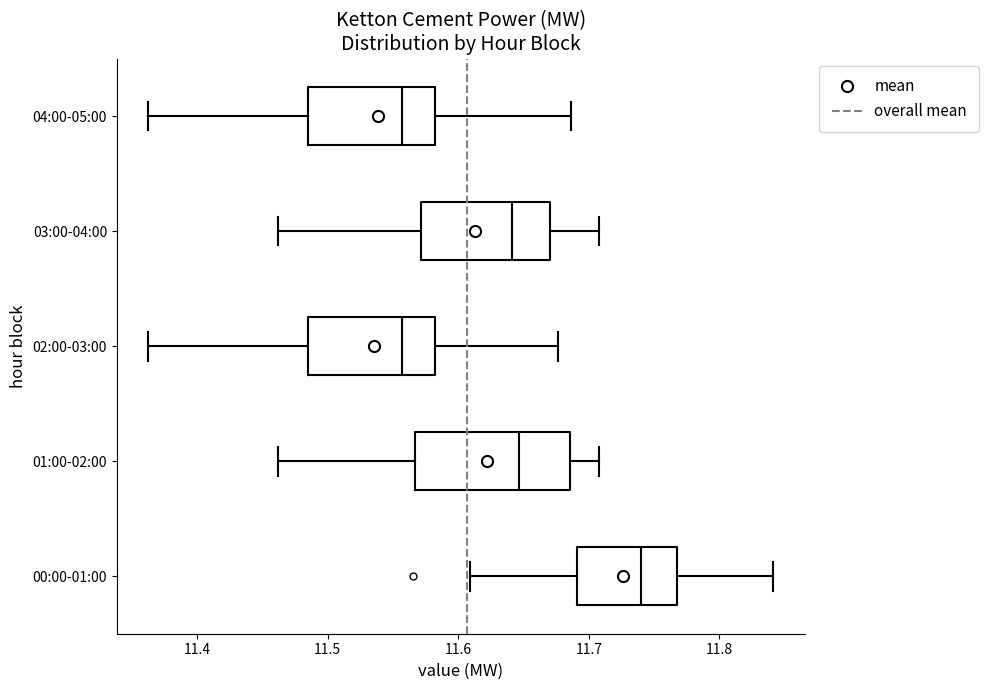

Reading bottom to top, transcribe this box plot: for each box, give where its median line is, the range the box spans, and where its two whiskers end, as read against the x-axis. The values are not printed on the chart, so give them approximately, as read against the axis.

00:00-01:00: median 11.74, box 11.69 to 11.77, whiskers 11.61 to 11.84
01:00-02:00: median 11.65, box 11.57 to 11.69, whiskers 11.46 to 11.71
02:00-03:00: median 11.56, box 11.49 to 11.58, whiskers 11.36 to 11.68
03:00-04:00: median 11.64, box 11.57 to 11.67, whiskers 11.46 to 11.71
04:00-05:00: median 11.56, box 11.49 to 11.58, whiskers 11.36 to 11.69